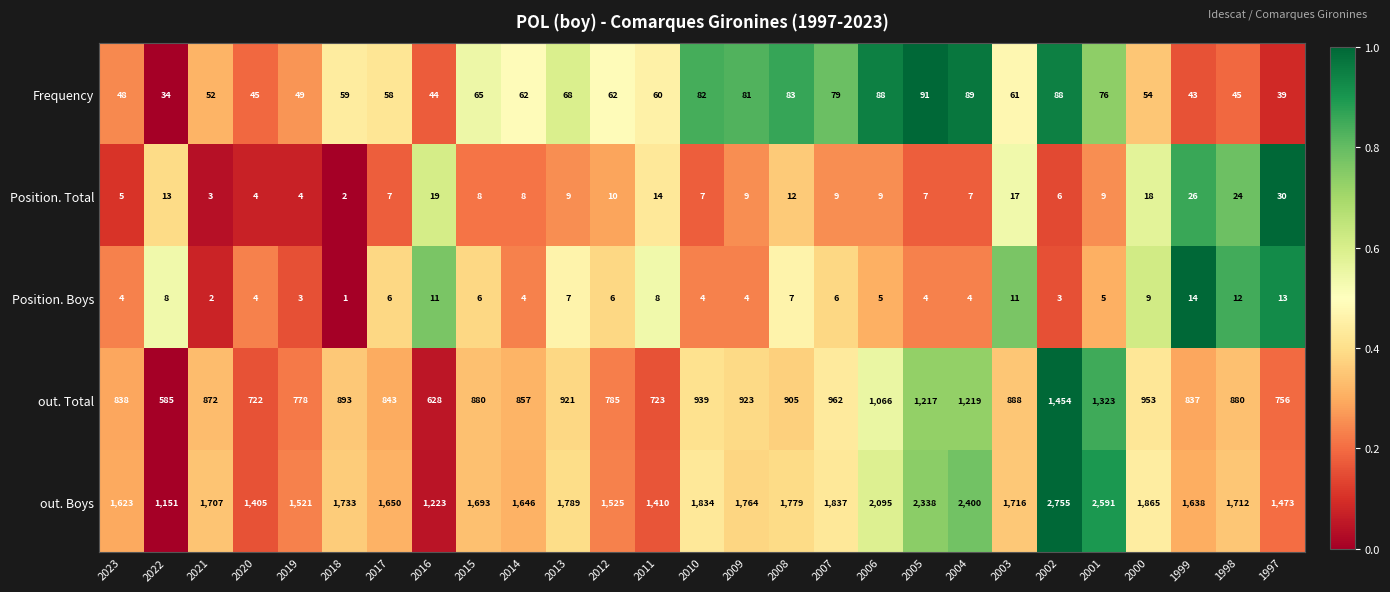

How many series are shown in this chart?

5